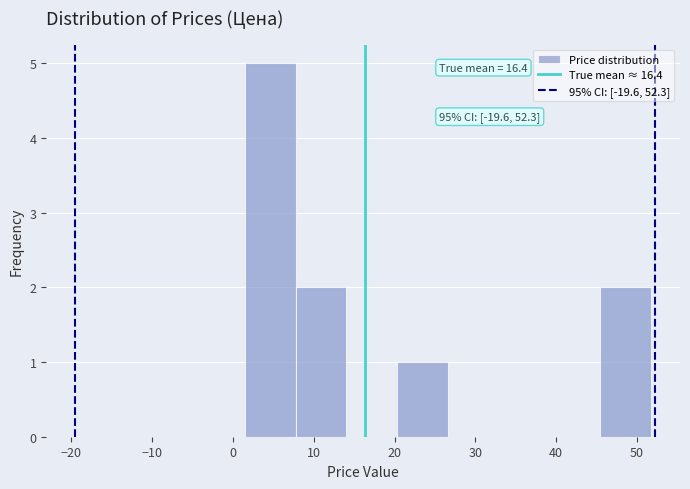

Over which range of the x-axis is the bar tallest?

1 to 8